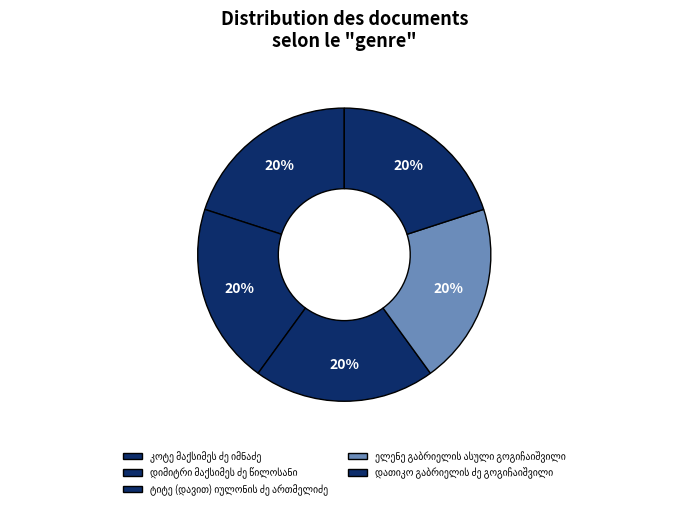

Does კოტე მაქსიმეს ძე იმნაძე account for over 50% of the chart?

No